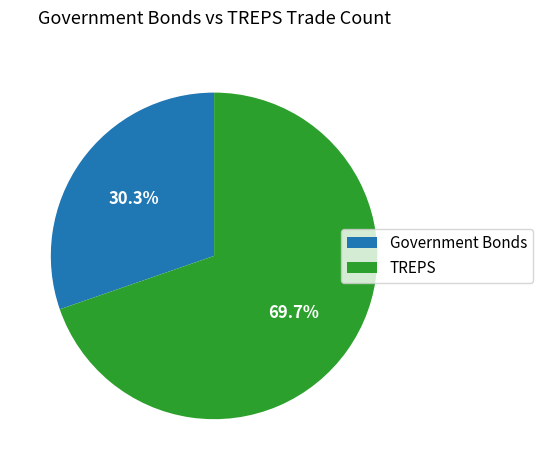

How many slices are in this pie chart?

2